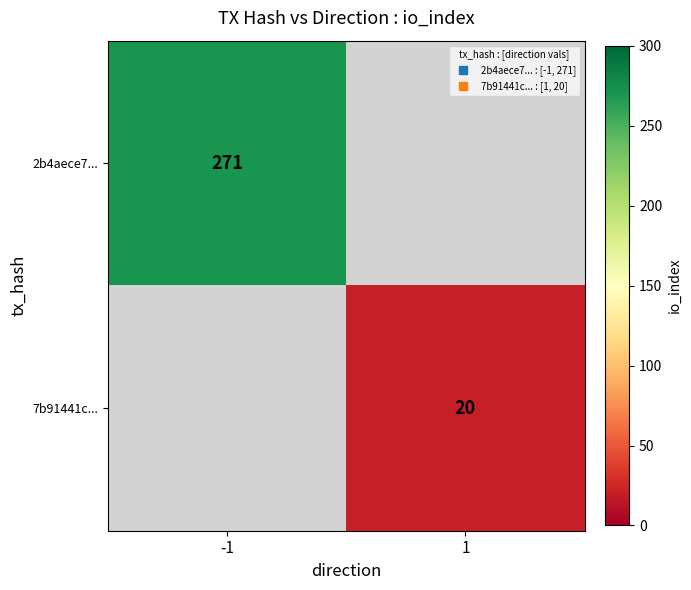

Which category has the lowest value across all series?

1